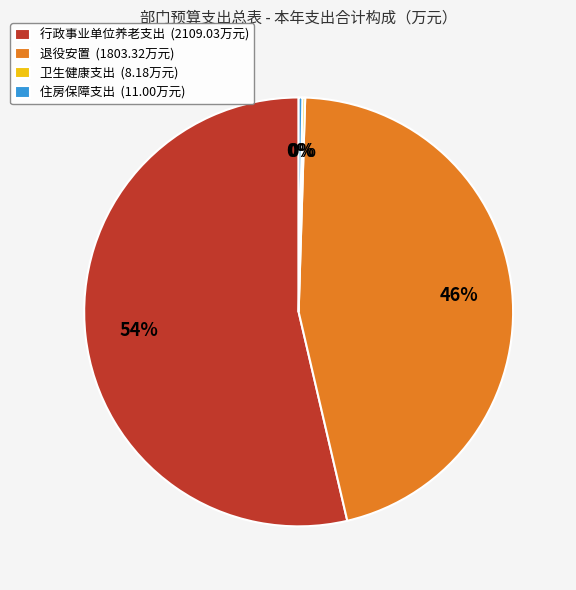

Is it true that 住房保障支出 (11.00万元) is 14% of the pie?

False